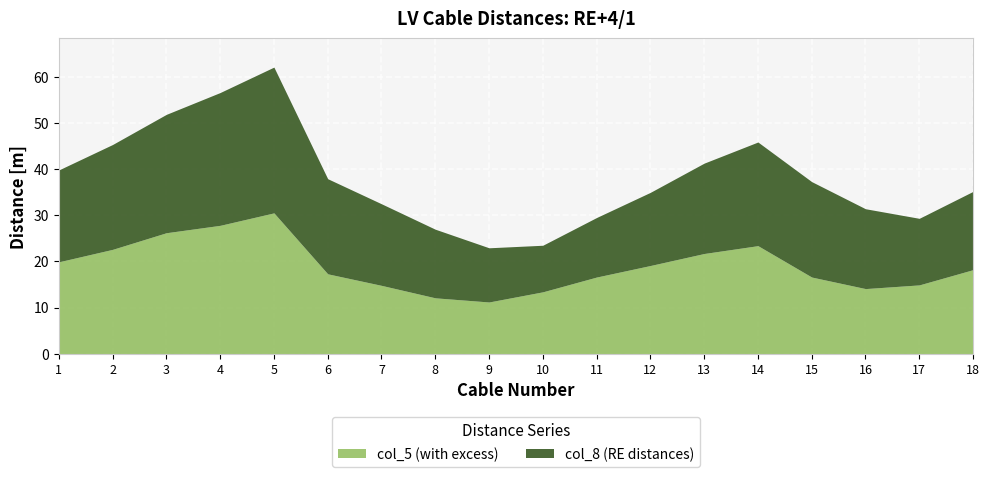

What is the maximum value shown in the chart?

31.6